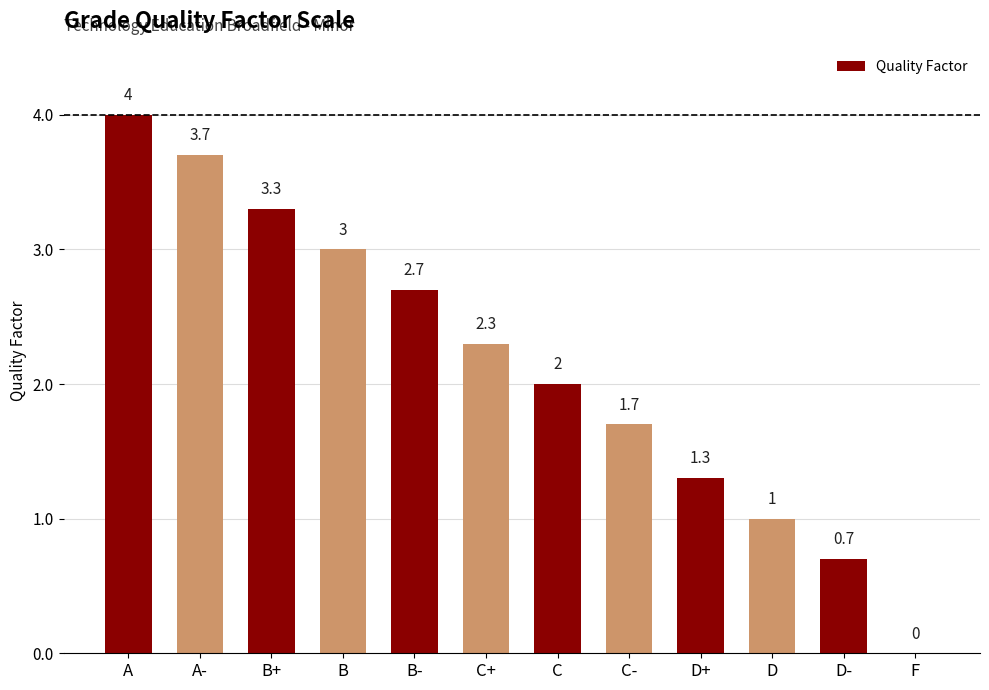

Reading left to right, what are all the values shown in this chart?

4.0	3.7	3.3	3.0	2.7	2.3	2.0	1.7	1.3	1.0	0.7	0.0